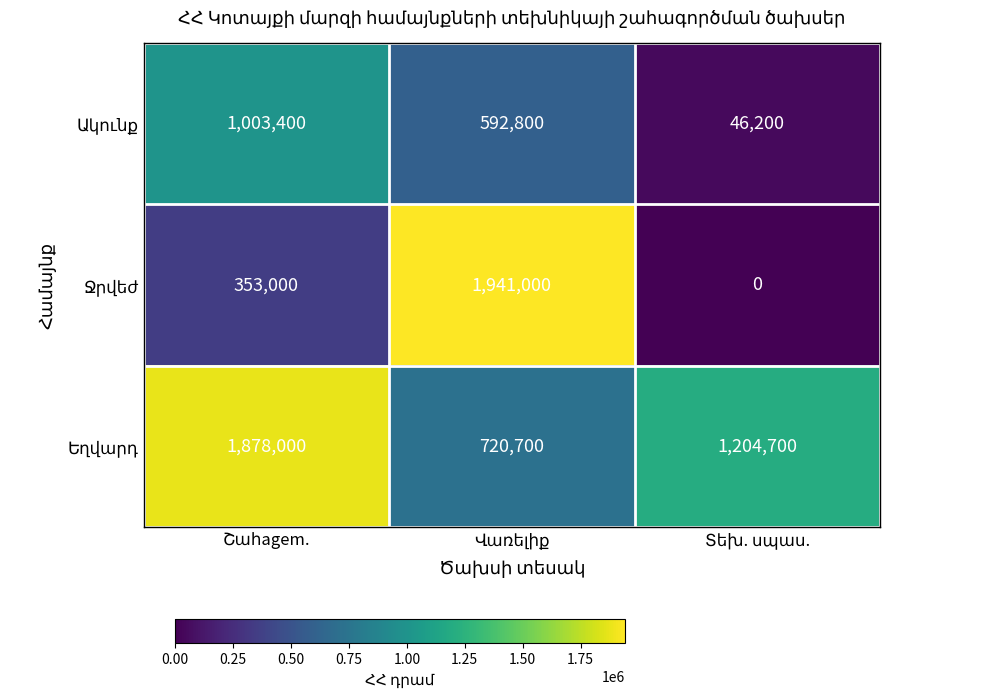

At how many categories does at least one series exceed 574423?

3